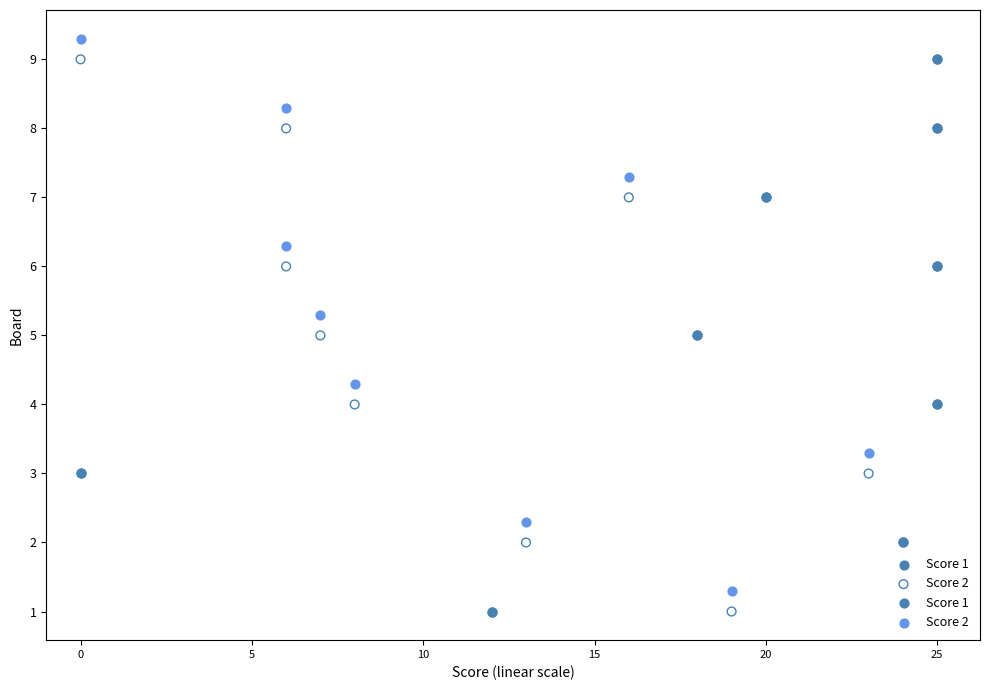

What are all the series names shown in the legend?

Score 1, Score 2